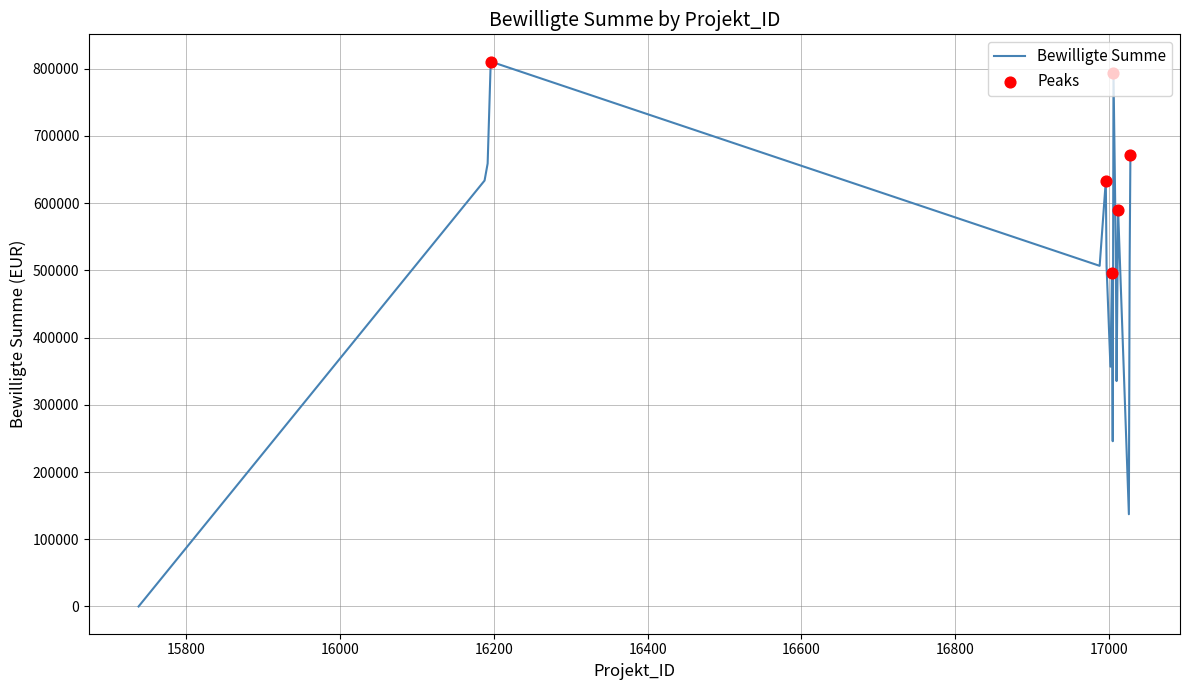

What is the maximum value shown in the chart?

810409